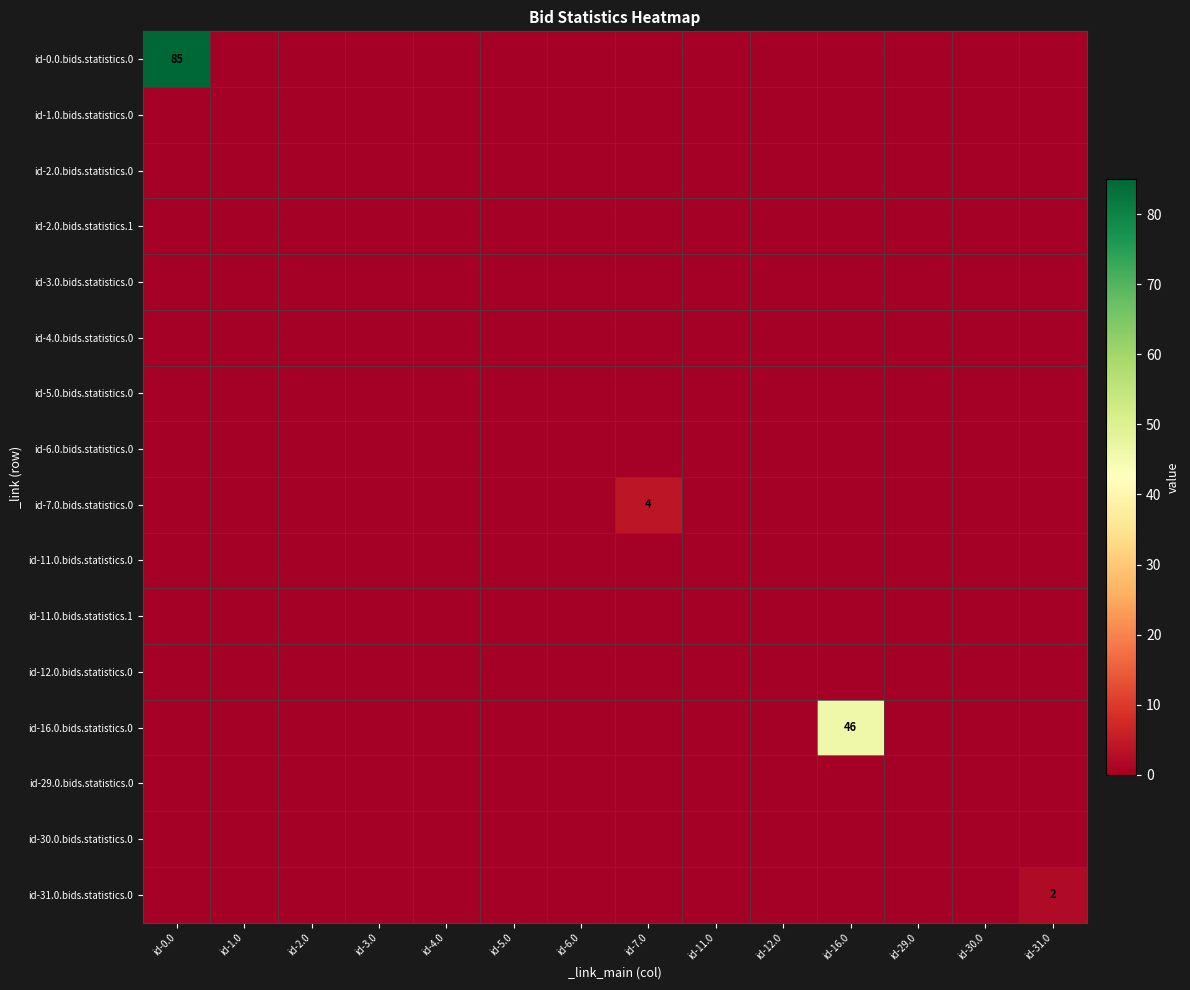

The value of id-7.0.bids.statistics.0 at id-7.0 is 2. True or false?

False